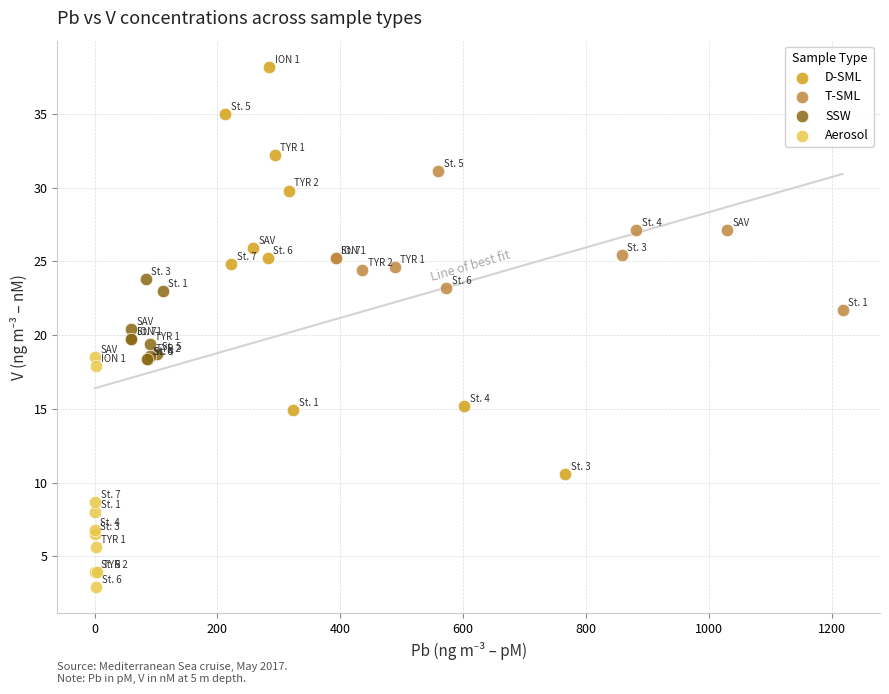

Which series contains the lowest Y value?

Aerosol